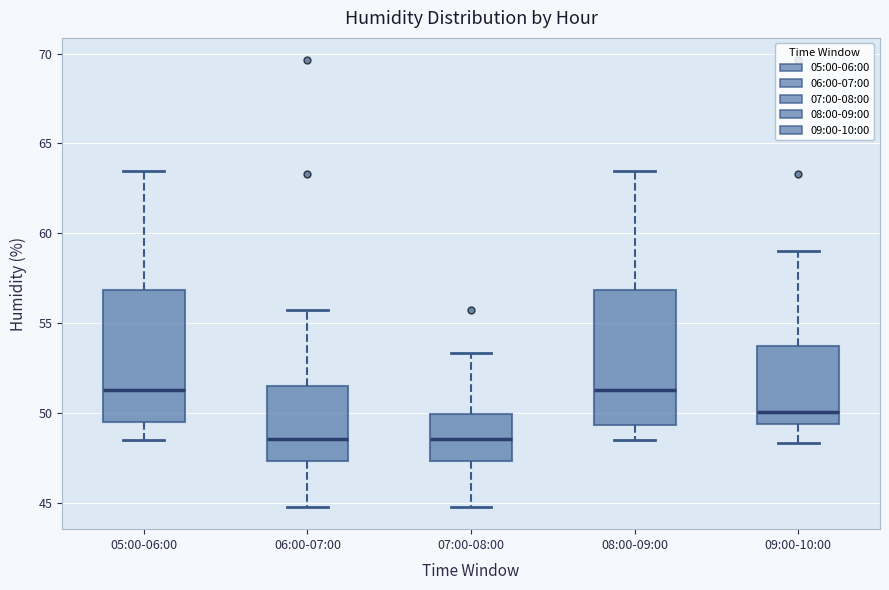

Reading left to right, transcribe this box plot: for each box, give where its median line is, the range the box spans, and where its two whiskers end, as read against the y-axis. The values are not printed on the chart, so give them approximately, as read against the axis.

05:00-06:00: median 51.5, box 49.5 to 57.0, whiskers 48.5 to 63.5
06:00-07:00: median 48.5, box 47.5 to 51.5, whiskers 45.0 to 56.0
07:00-08:00: median 48.5, box 47.5 to 50.0, whiskers 45.0 to 53.5
08:00-09:00: median 51.5, box 49.5 to 57.0, whiskers 48.5 to 63.5
09:00-10:00: median 50.0, box 49.5 to 53.5, whiskers 48.5 to 59.0